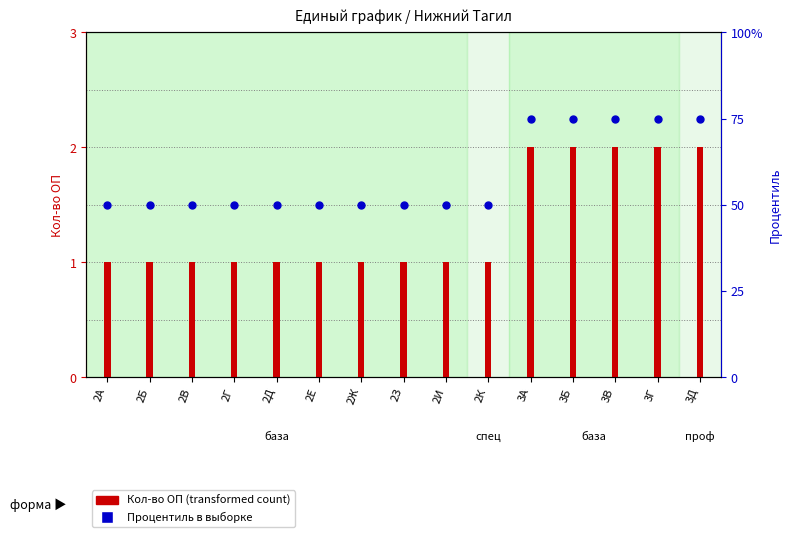

Is the value of Процентиль в выборке at 2И greater than the value of Кол-во ОП (transformed count) at 2В?

Yes